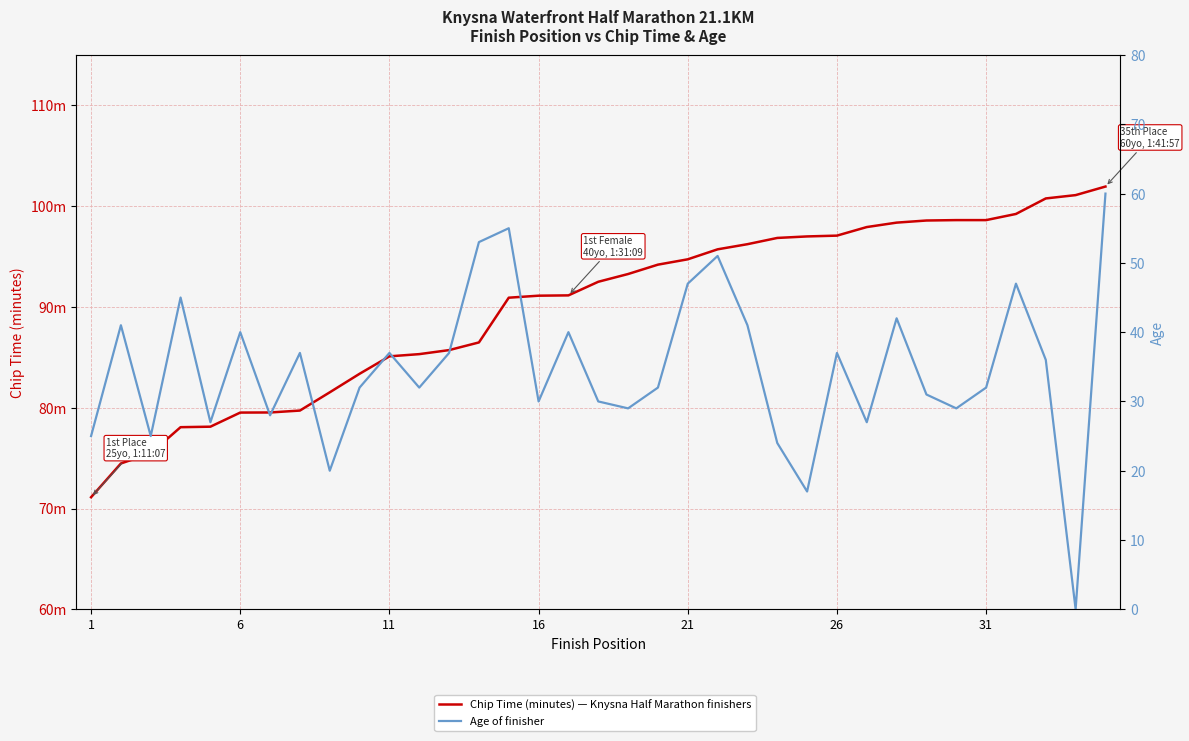

How many lines are shown in the chart?

2